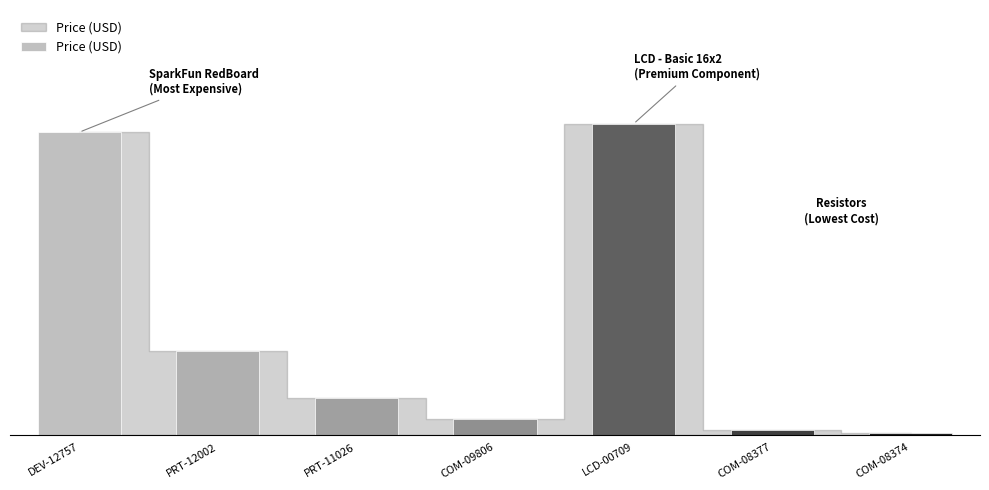

How many data points does each series have?

7